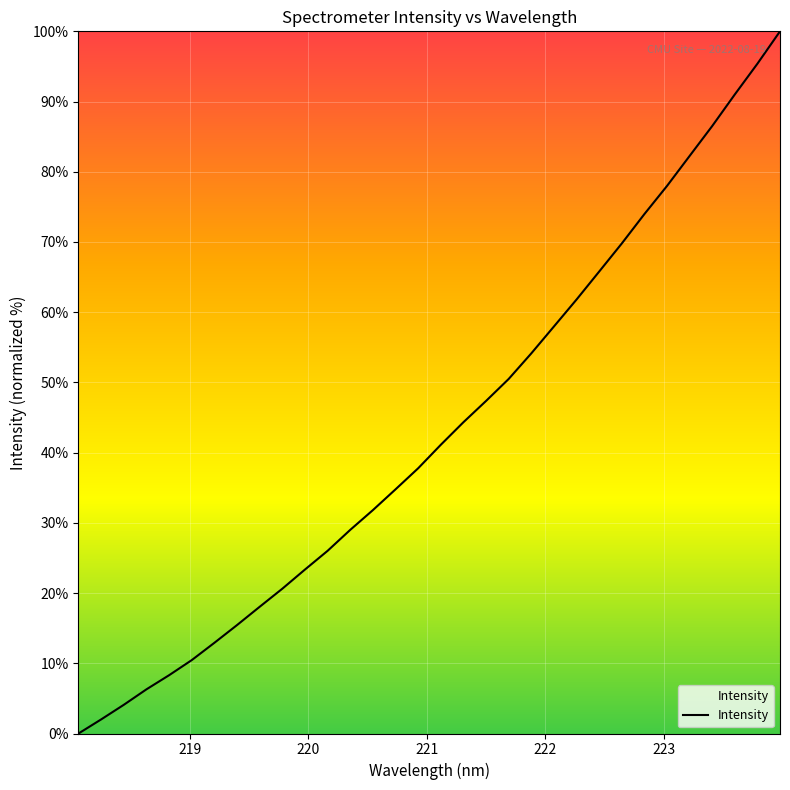

True or false: there are more than 2 points higher than both neighbors.

False